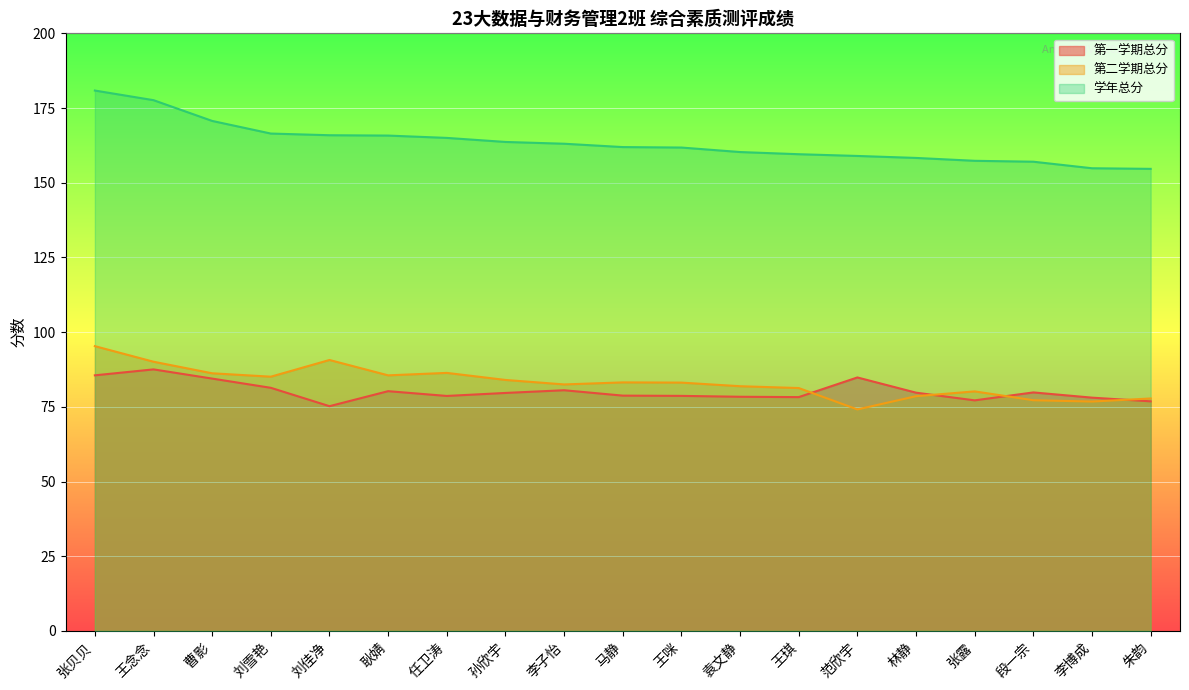

Rank the categories by 学年总分 value from highest to lowest.

张贝贝, 王念念, 曹影, 刘雪艳, 刘佳净, 耿婧, 任卫涛, 孙欣宇, 李子怡, 马静, 王咪, 袁文静, 王琪, 范欣宇, 林静, 张露, 段一宗, 李博成, 朱韵